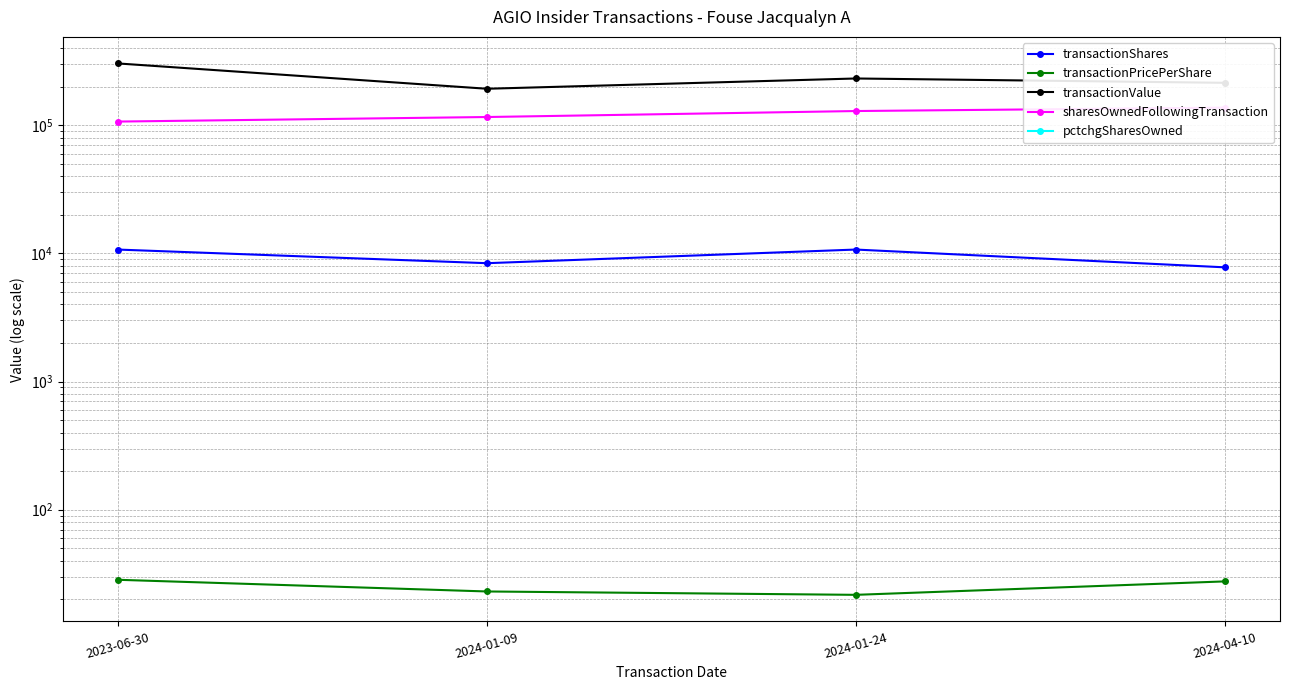

What is the difference between the pctchgSharesOwned values at 2023-06-30 and 2024-01-24?

1.0